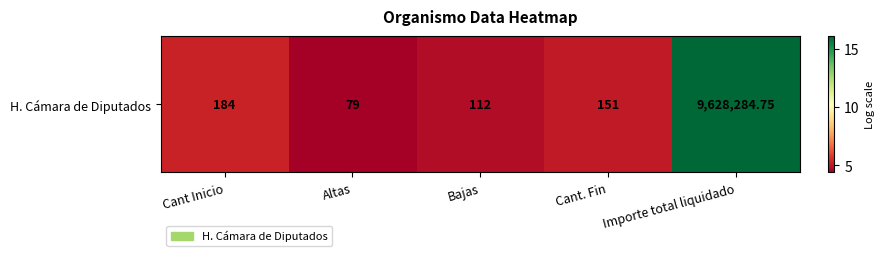

Is it true that the value at Cant Inicio is 5.2?

True